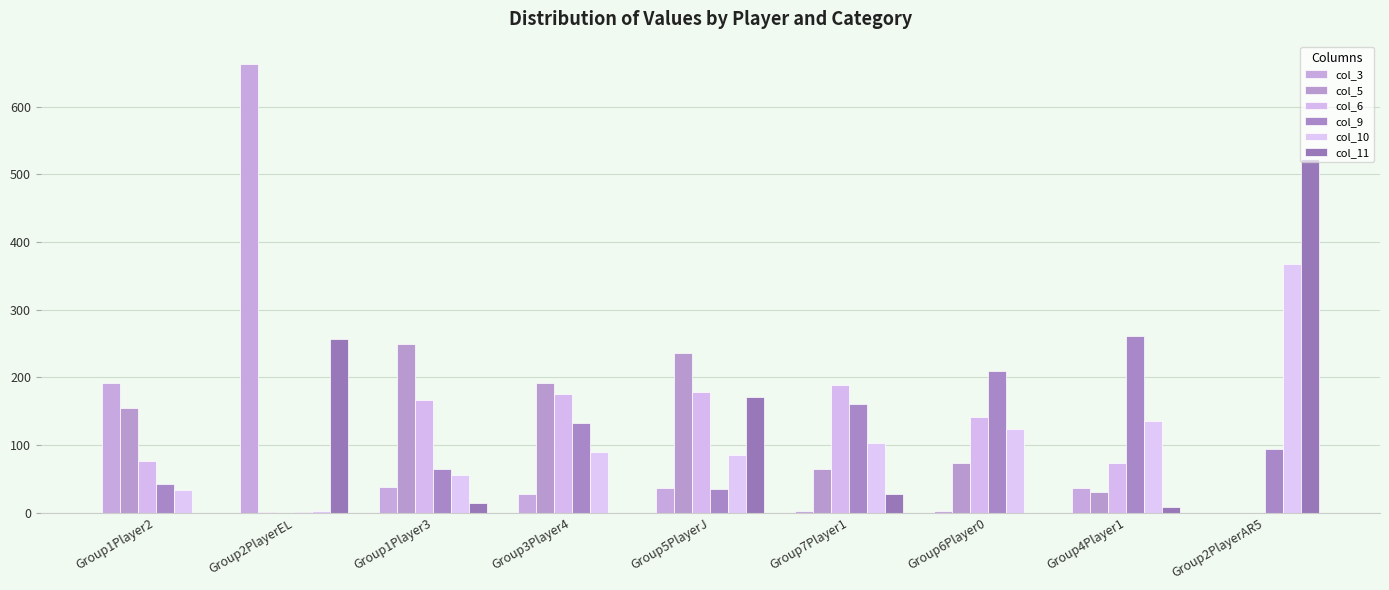

List the labels in order of col_5 value, smallest first.

Group2PlayerAR5, Group2PlayerEL, Group4Player1, Group7Player1, Group6Player0, Group1Player2, Group3Player4, Group5PlayerJ, Group1Player3